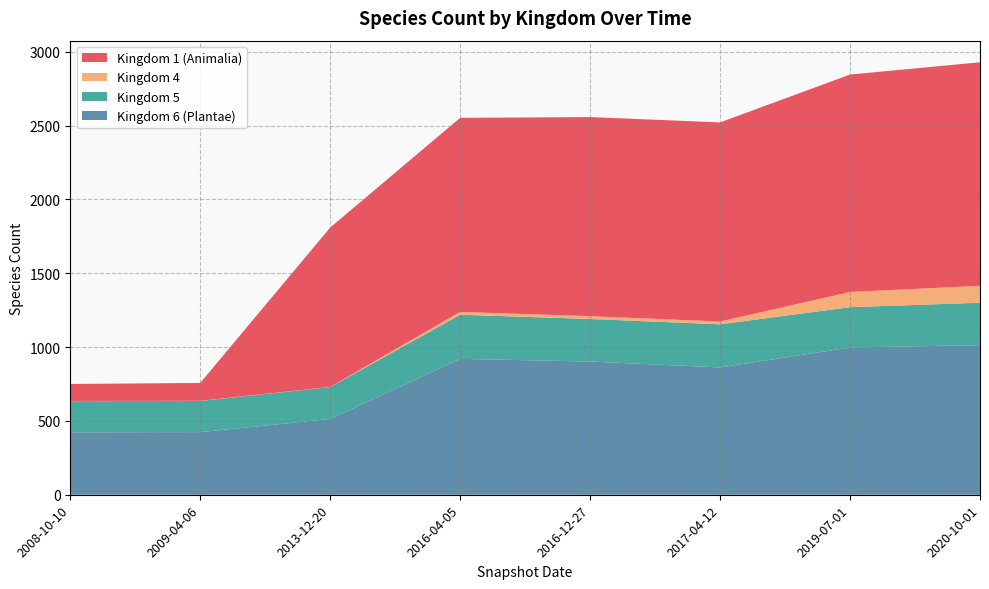

The value of Kingdom 6 (Plantae) at 2019-07-01 is 330. True or false?

False